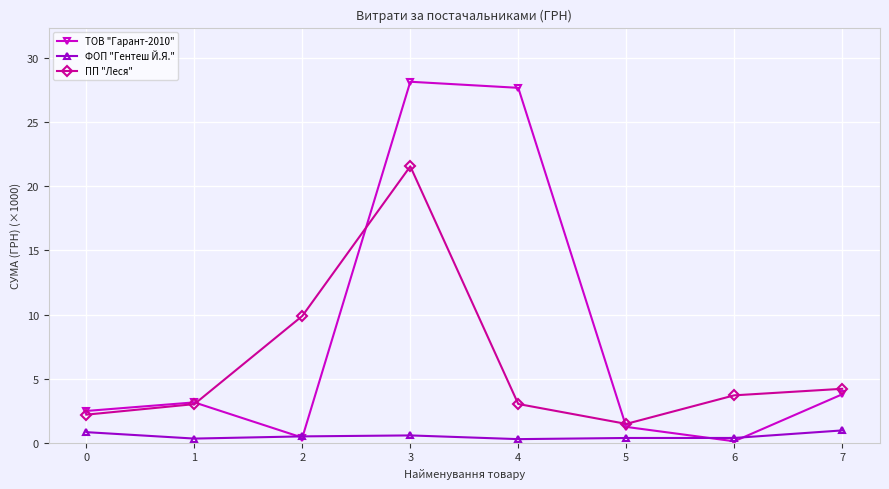

Is the value of ТОВ "Гарант-2010" at 2 greater than the value of ФОП "Гентеш Й.Я." at 7?

No